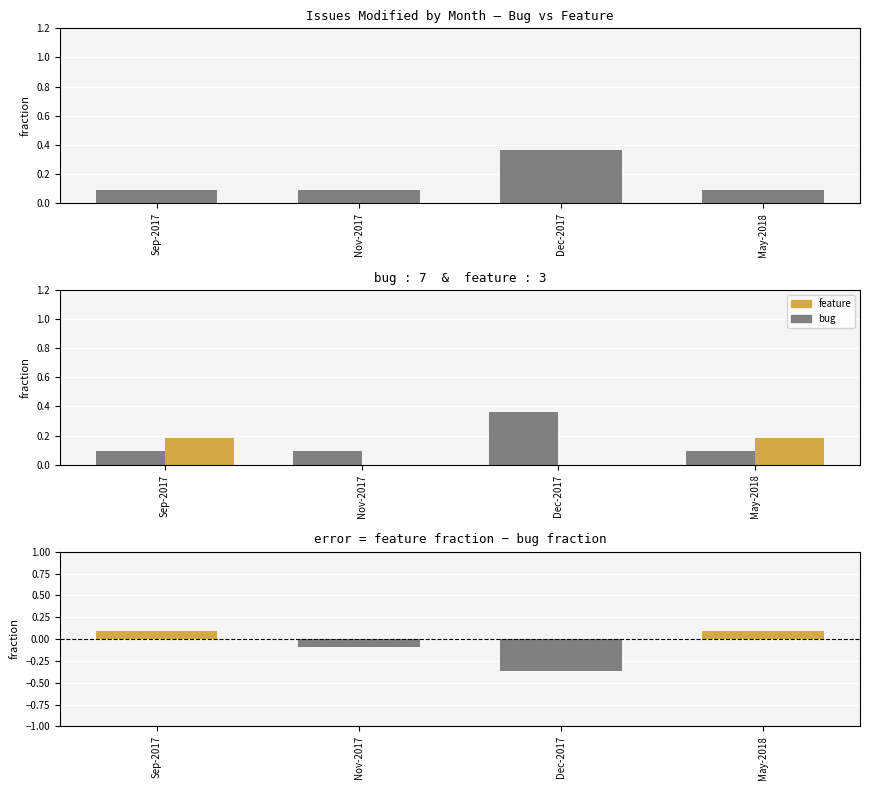

What is the label of the 4th bar from the left?

May-2018